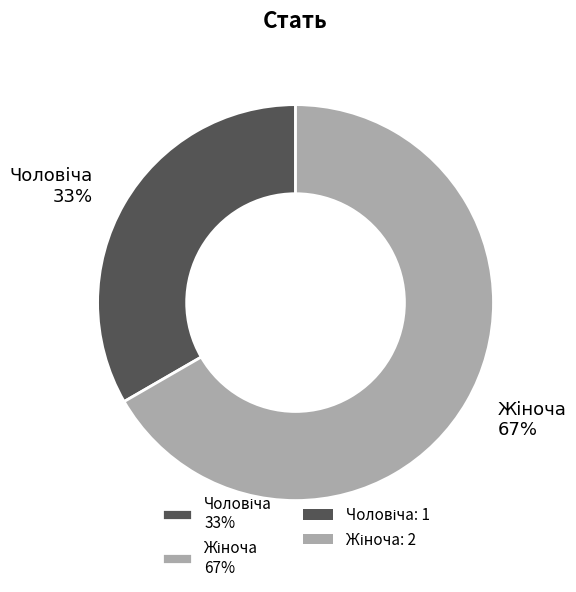

To the nearest percent, what is the average slice percentage?

50%